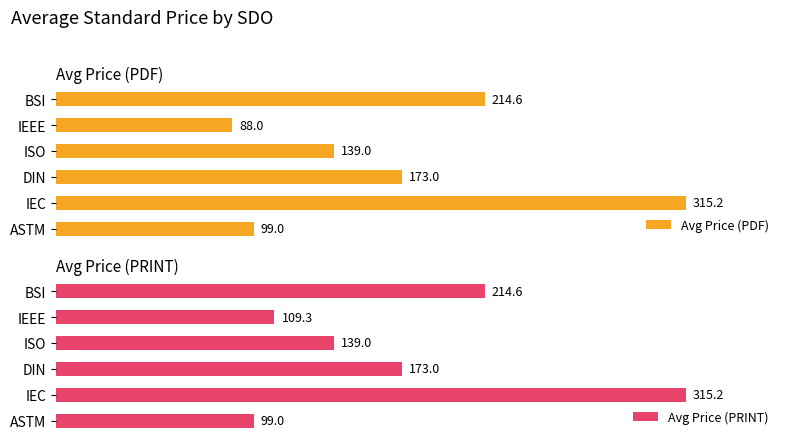

At which label does Avg Price (PDF) reach its minimum?

IEEE